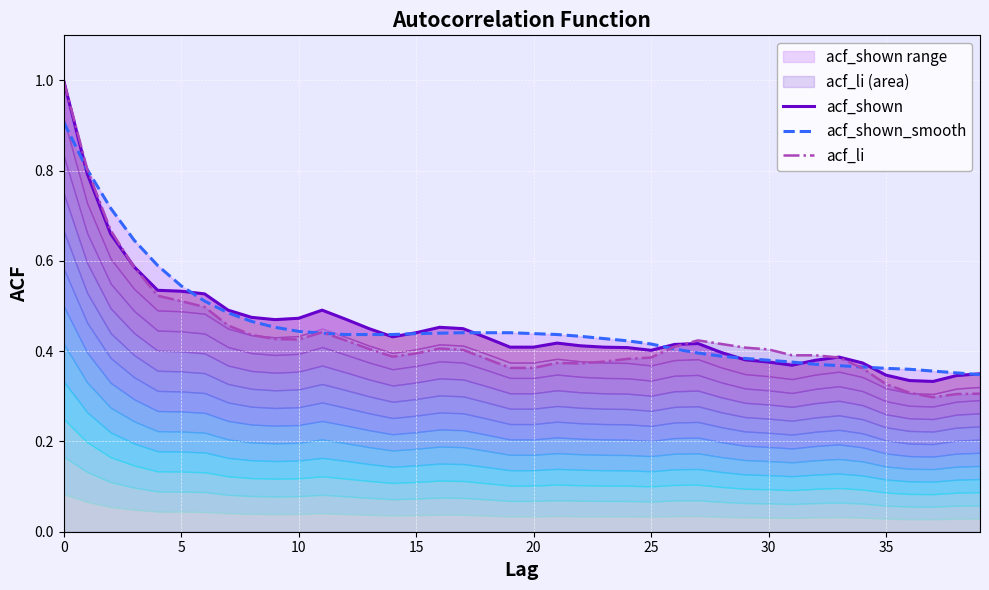

Where is acf_shown_smooth nearest to the value 0?

39